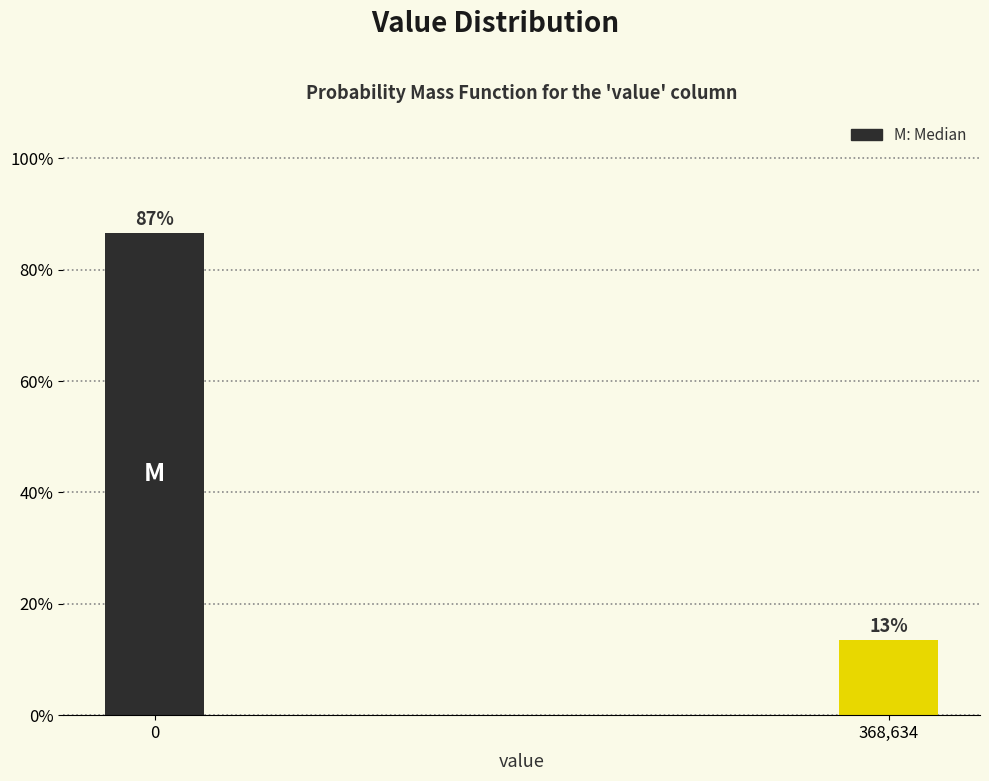

How many bars are there in total?

2